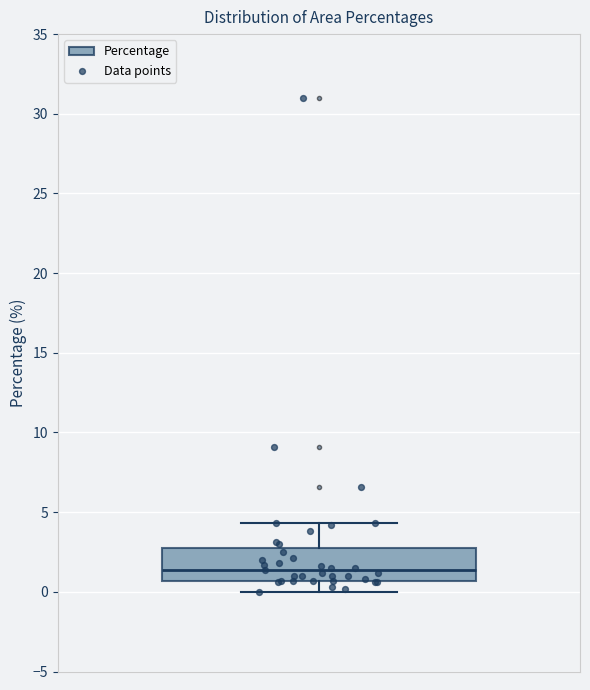

Where does the median line of the box sit on the y-axis? The values are not printed on the chart, so give them approximately, as read against the axis.

1.5